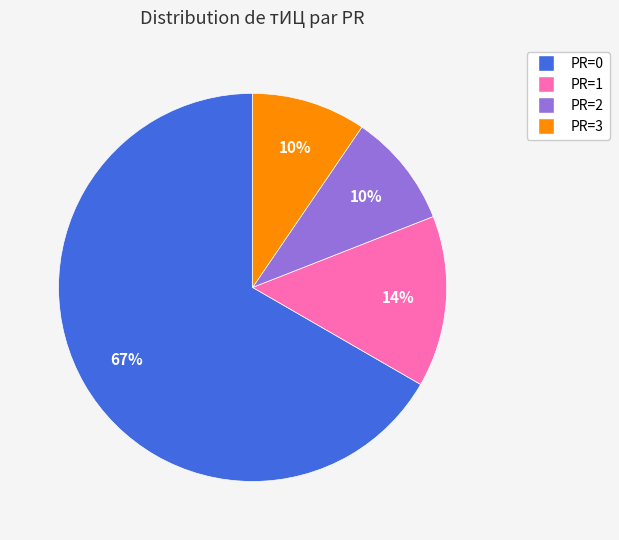

Which has a higher value, PR=2 or PR=1?

PR=1